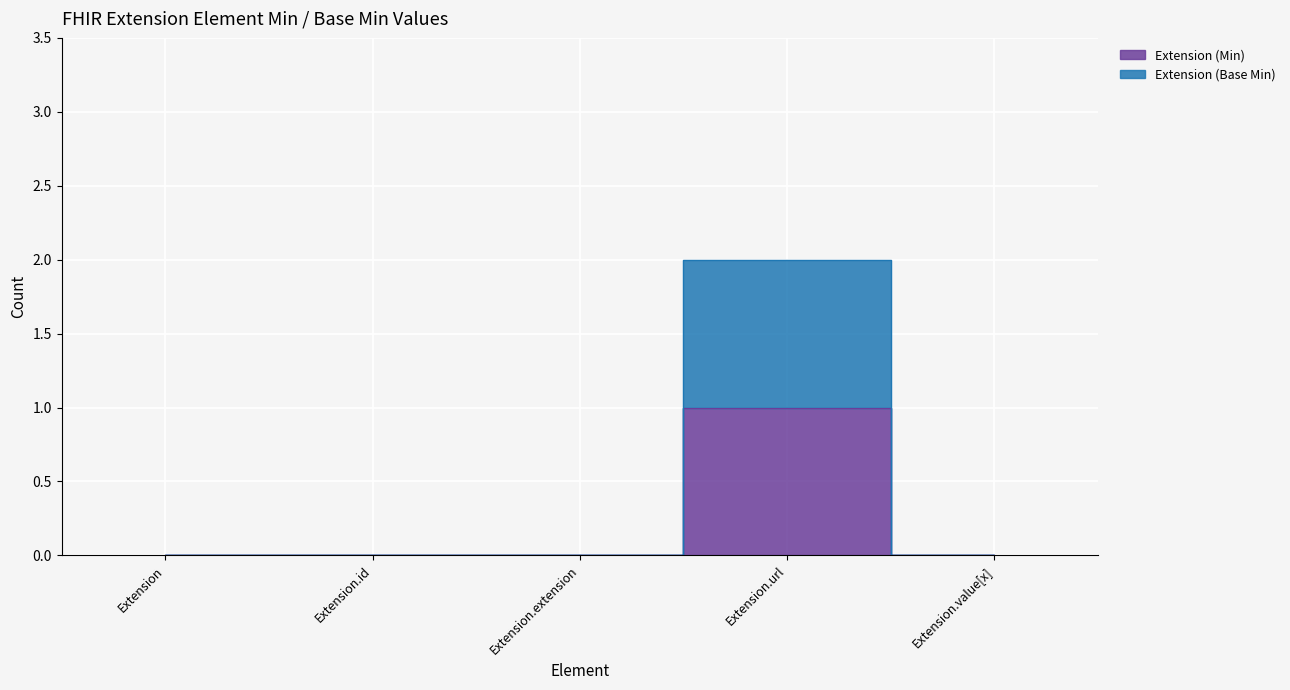

How many data points in Extension (Min) are above 0?

1